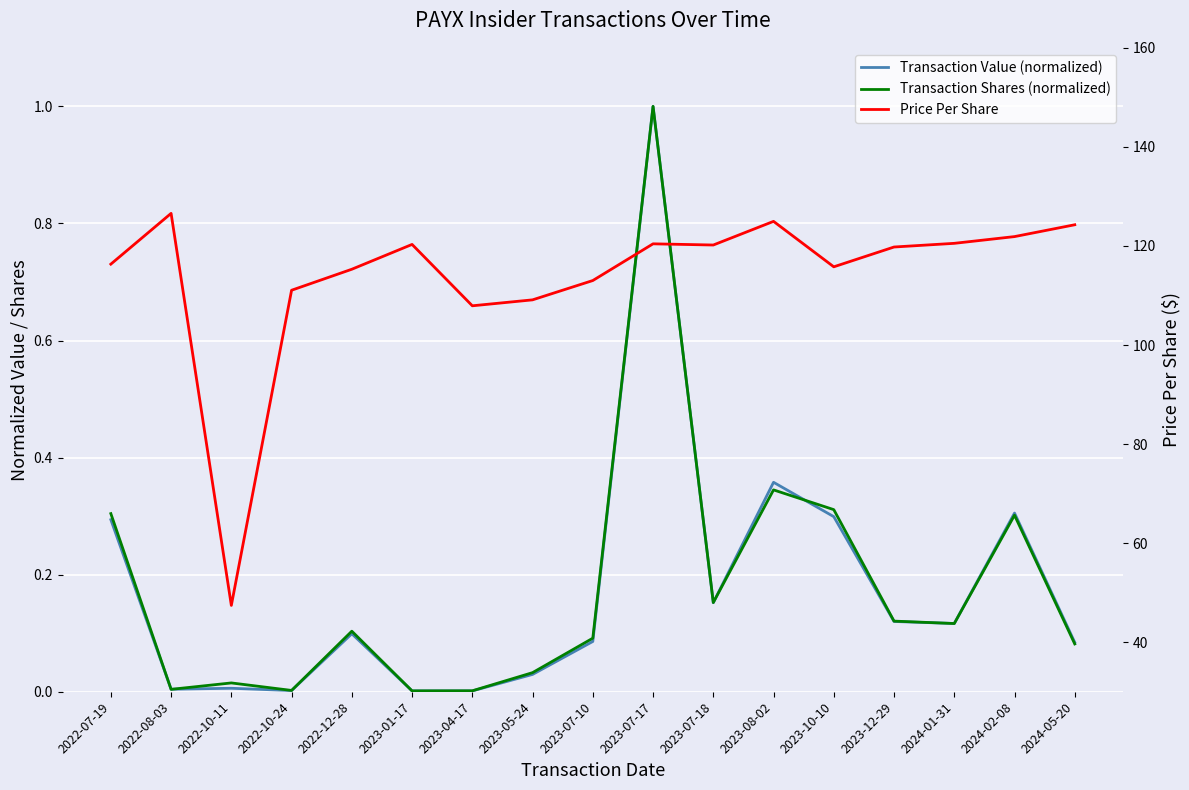

How many interior local peaks does the Transaction Shares (normalized) series have?

5